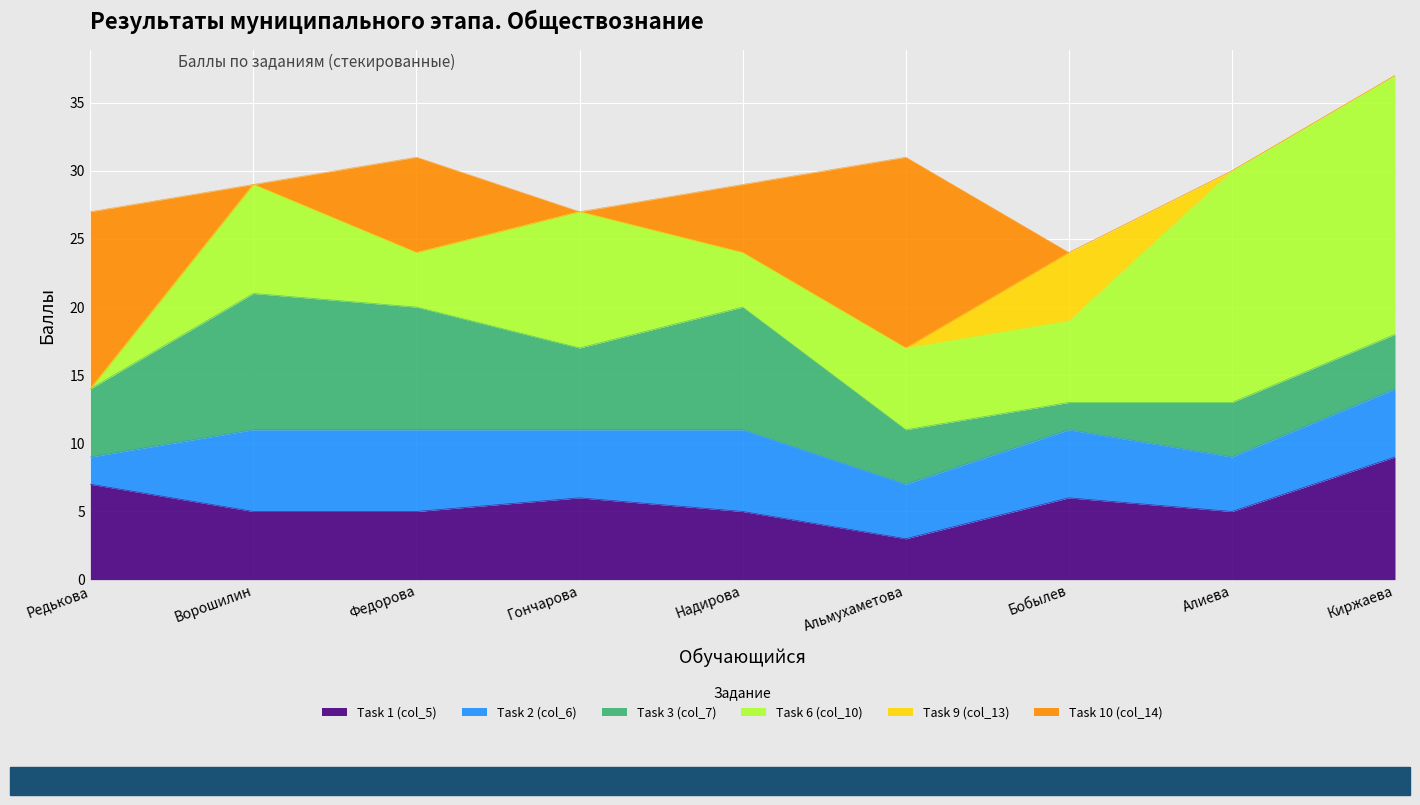

Reading left to right, list all the values displayed in this chart.

Task 1 (col_5): Редькова=7	Ворошилин=5	Федорова=5	Гончарова=6	Надирова=5	Альмухаметова=3	Бобылев=6	Алиева=5	Киржаева=9
Task 2 (col_6): Редькова=2	Ворошилин=6	Федорова=6	Гончарова=5	Надирова=6	Альмухаметова=4	Бобылев=5	Алиева=4	Киржаева=5
Task 3 (col_7): Редькова=5	Ворошилин=10	Федорова=9	Гончарова=6	Надирова=9	Альмухаметова=4	Бобылев=2	Алиева=4	Киржаева=4
Task 6 (col_10): Редькова=0	Ворошилин=8	Федорова=4	Гончарова=10	Надирова=4	Альмухаметова=6	Бобылев=6	Алиева=17	Киржаева=19
Task 9 (col_13): Редькова=0	Ворошилин=0	Федорова=0	Гончарова=0	Надирова=0	Альмухаметова=0	Бобылев=5	Алиева=0	Киржаева=0
Task 10 (col_14): Редькова=13	Ворошилин=0	Федорова=7	Гончарова=0	Надирова=5	Альмухаметова=14	Бобылев=0	Алиева=0	Киржаева=0